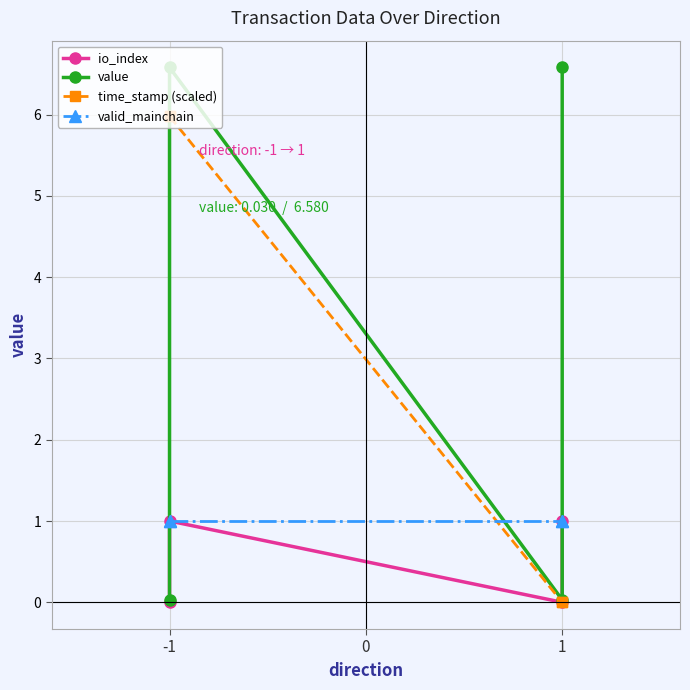

What is the spread (max minus min) of values at 1?

1.0